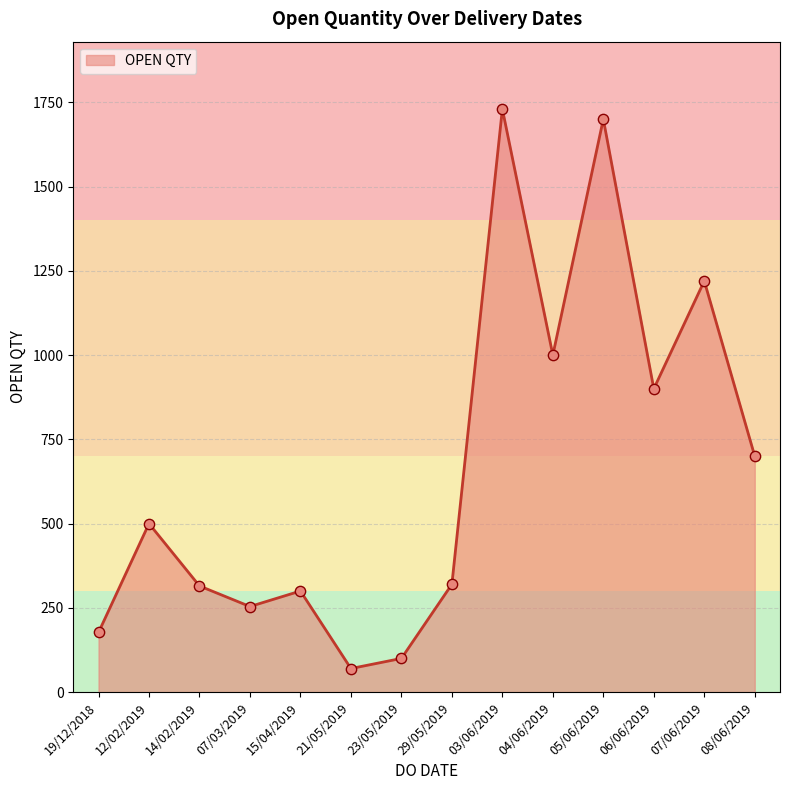

Between 04/06/2019 and 29/05/2019, which is larger?

04/06/2019